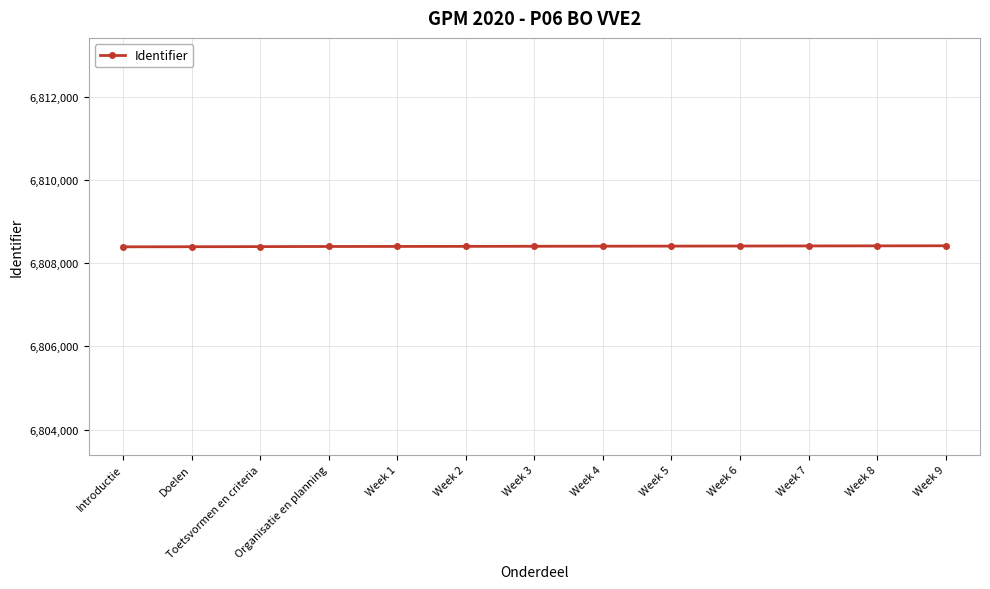

What is the value of the 7th point from the left?

6808407